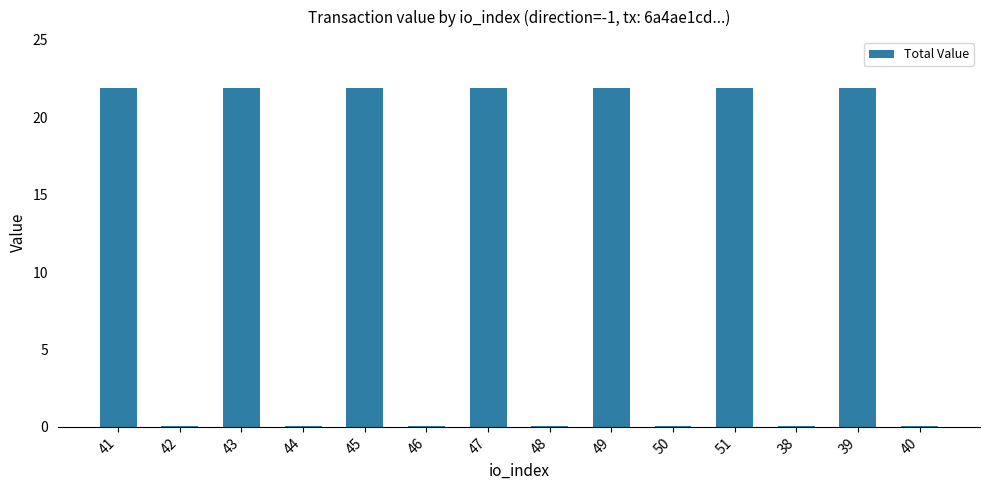

What is the approximate value at 45?

21.9